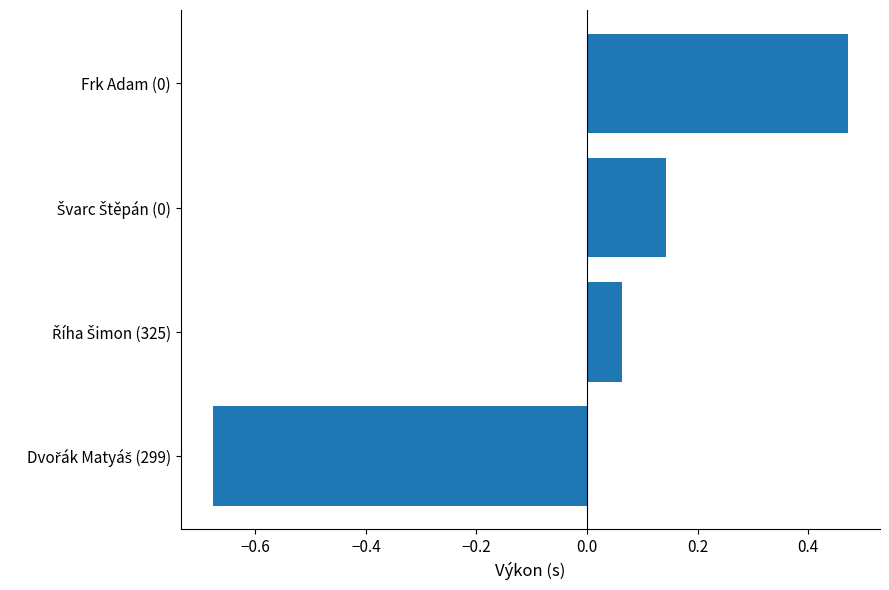

True or false: the data shows 0.2 at Frk Adam (0).

False